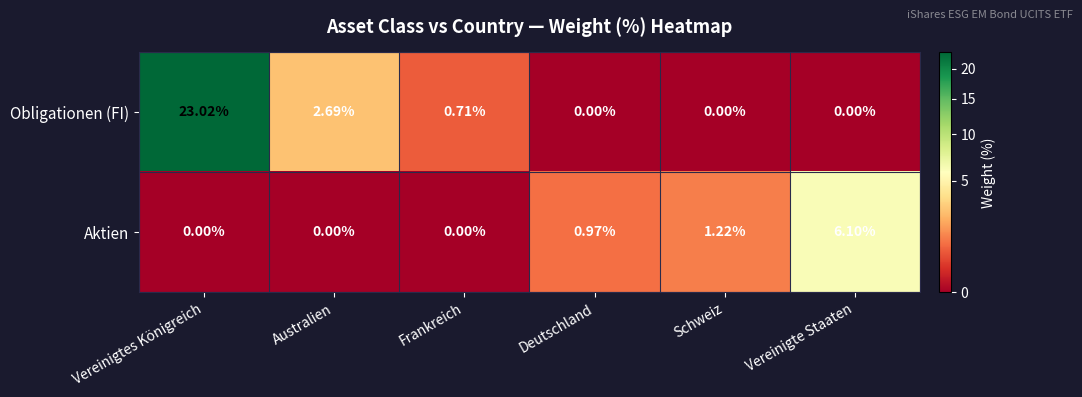

What is the spread (max minus min) of values at Australien?

2.7